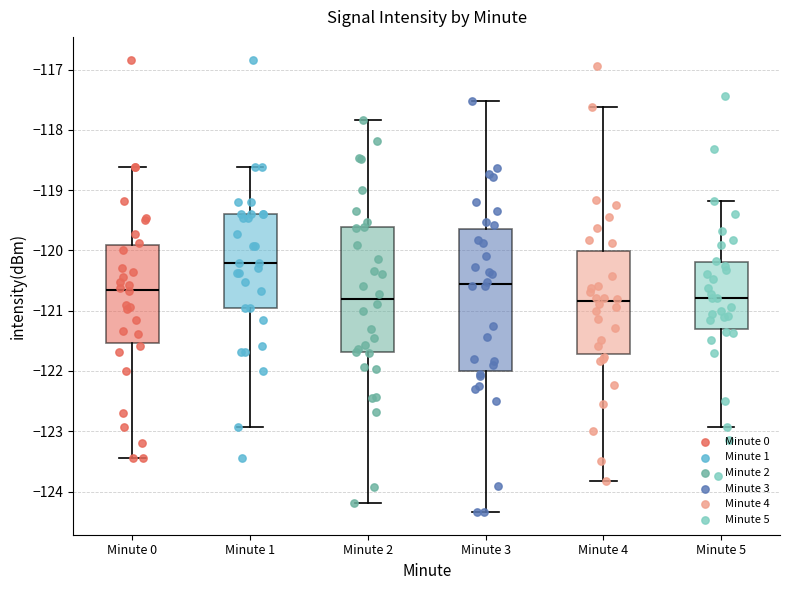

Which box has the highest median line?

Minute 1